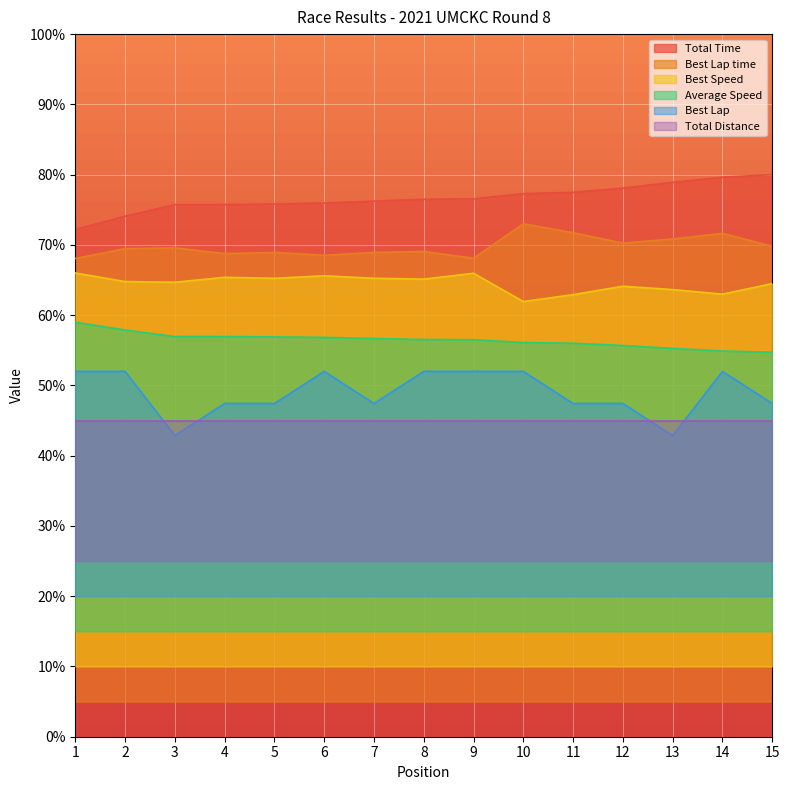

At which label does Average Speed reach its peak?

1